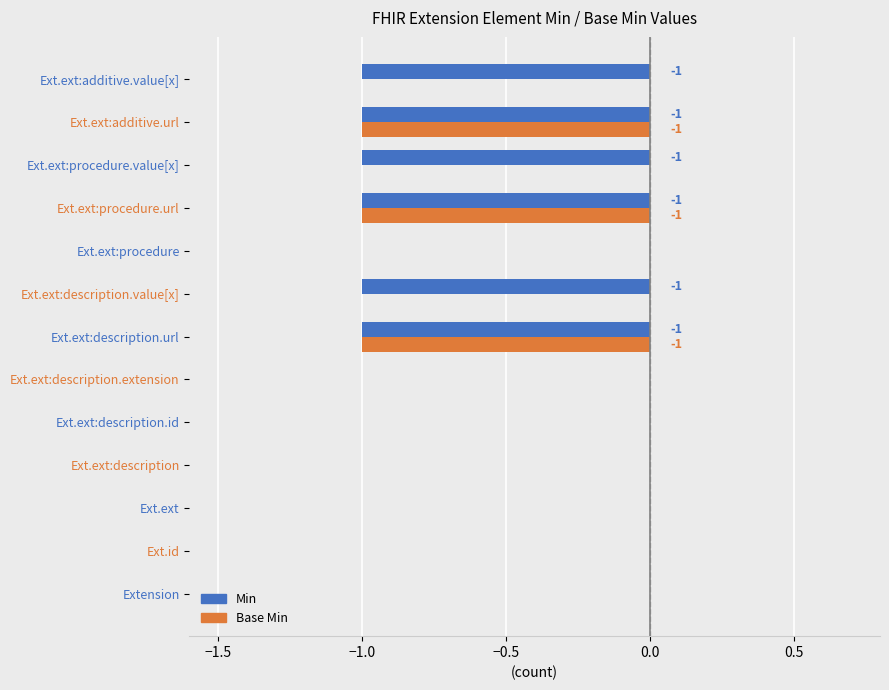

Is it true that Base Min equals 1 at Ext.ext:description.value[x]?

False